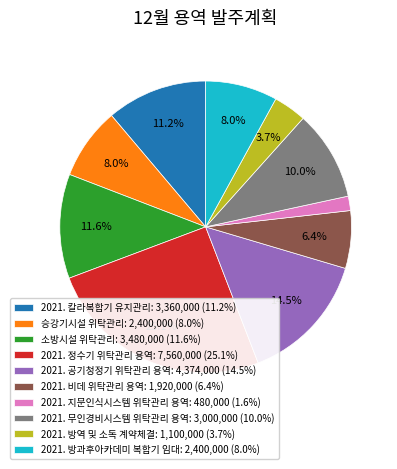

Count the number of slices in the pie.

10